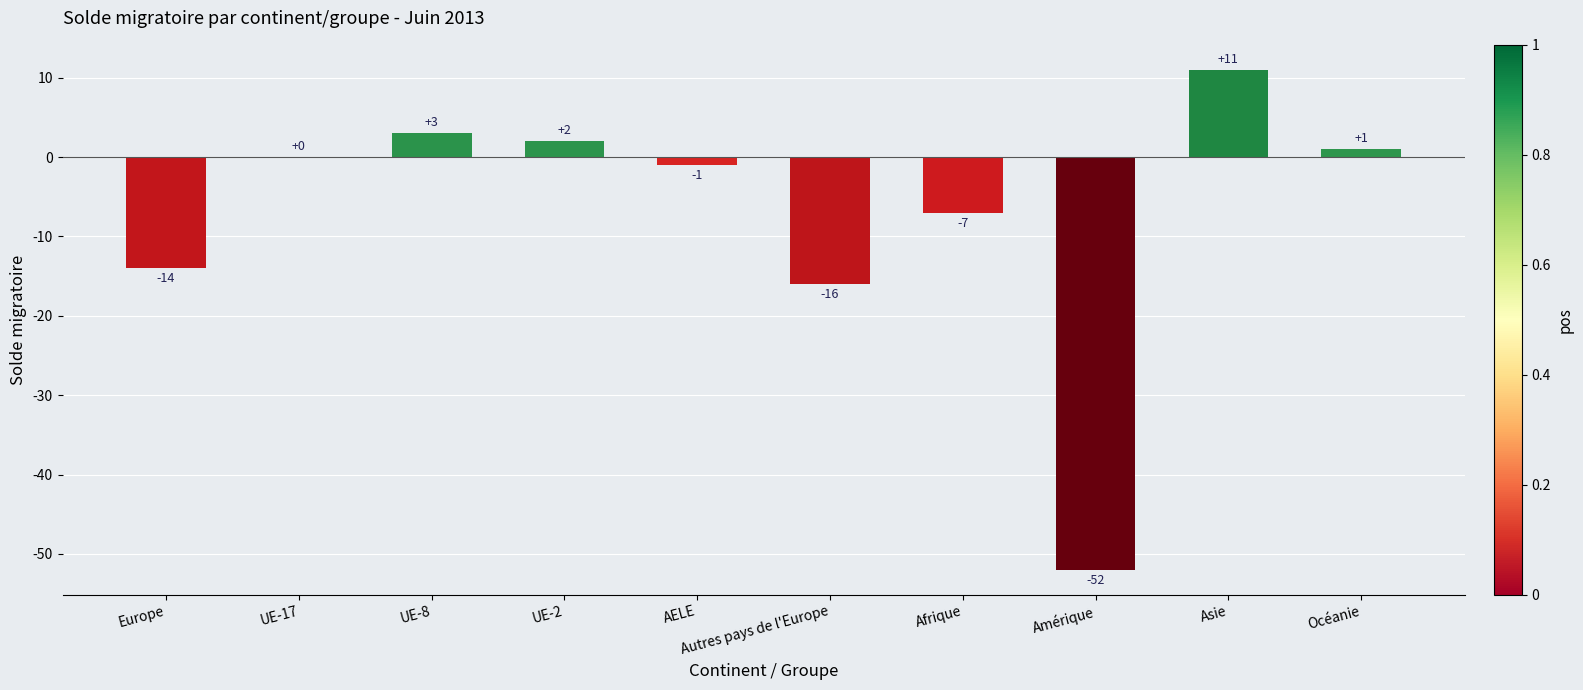

Where is the data nearest to the value -20?

Autres pays de l'Europe